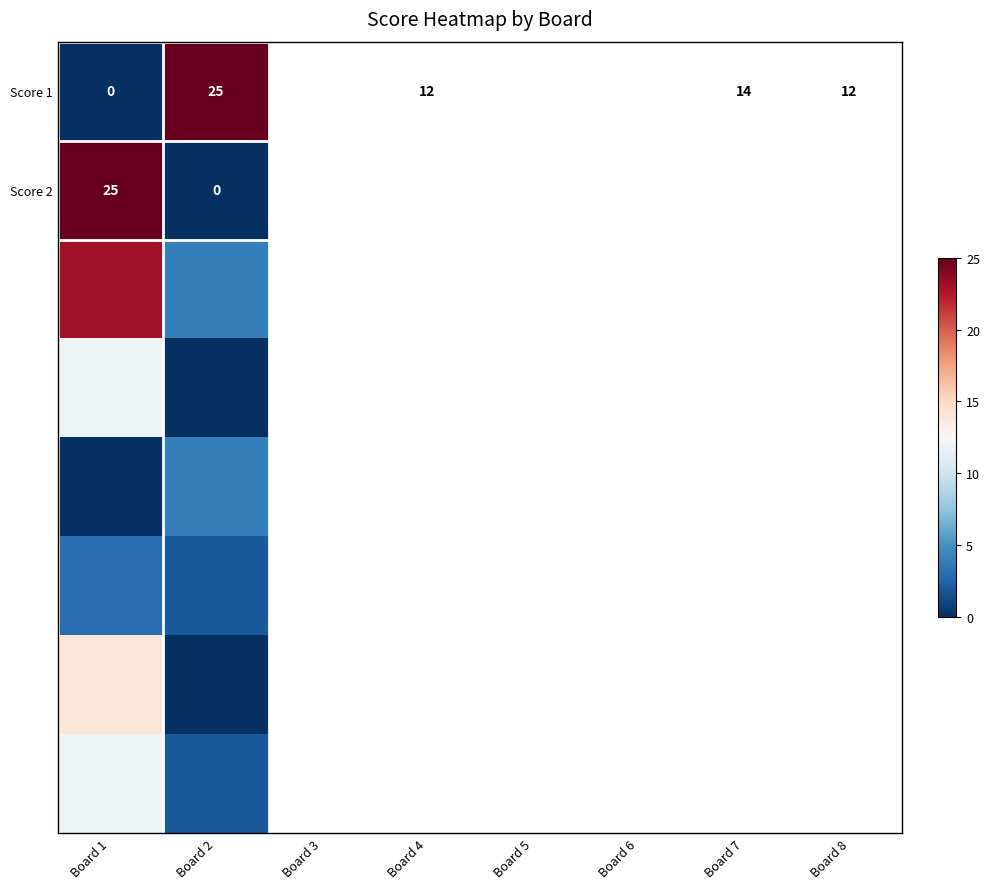

What is the maximum value for Score 1?

25